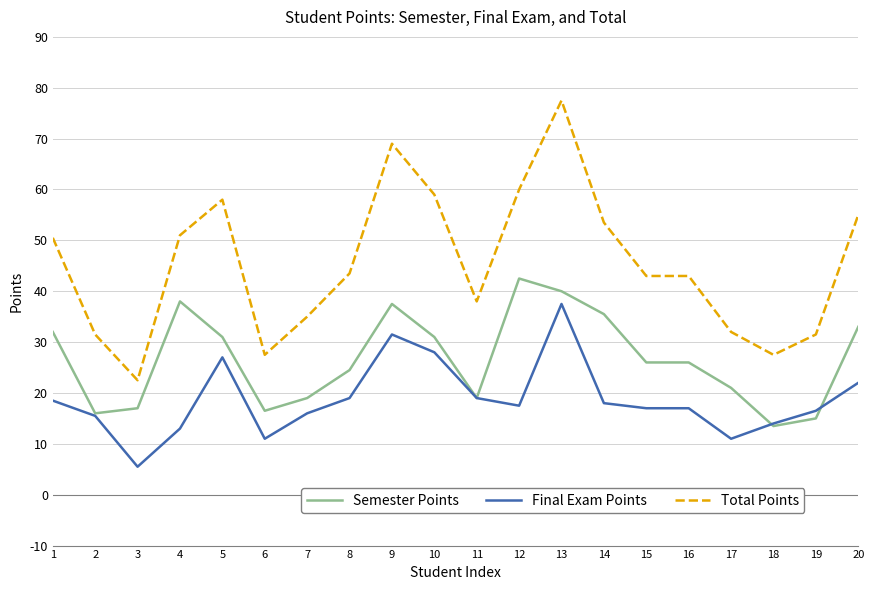

At which category does Semester Points reach its first local valley?

2